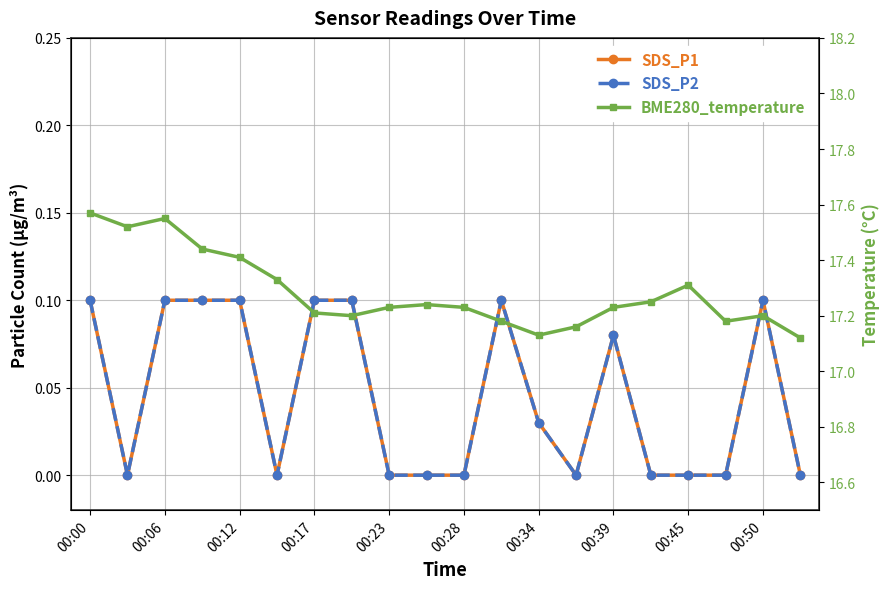

True or false: SDS_P2 and SDS_P1 cross at least once.

False